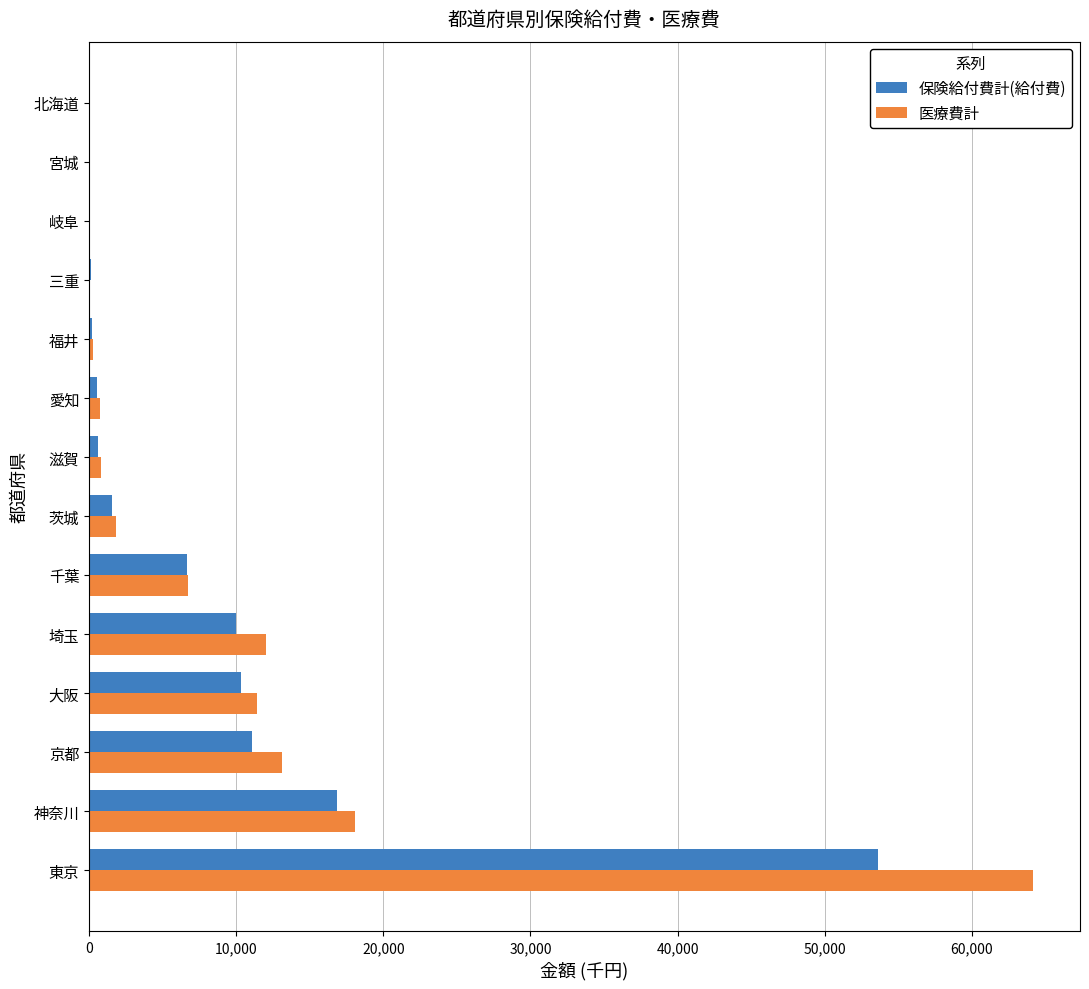

Count the number of categories in the chart.

14